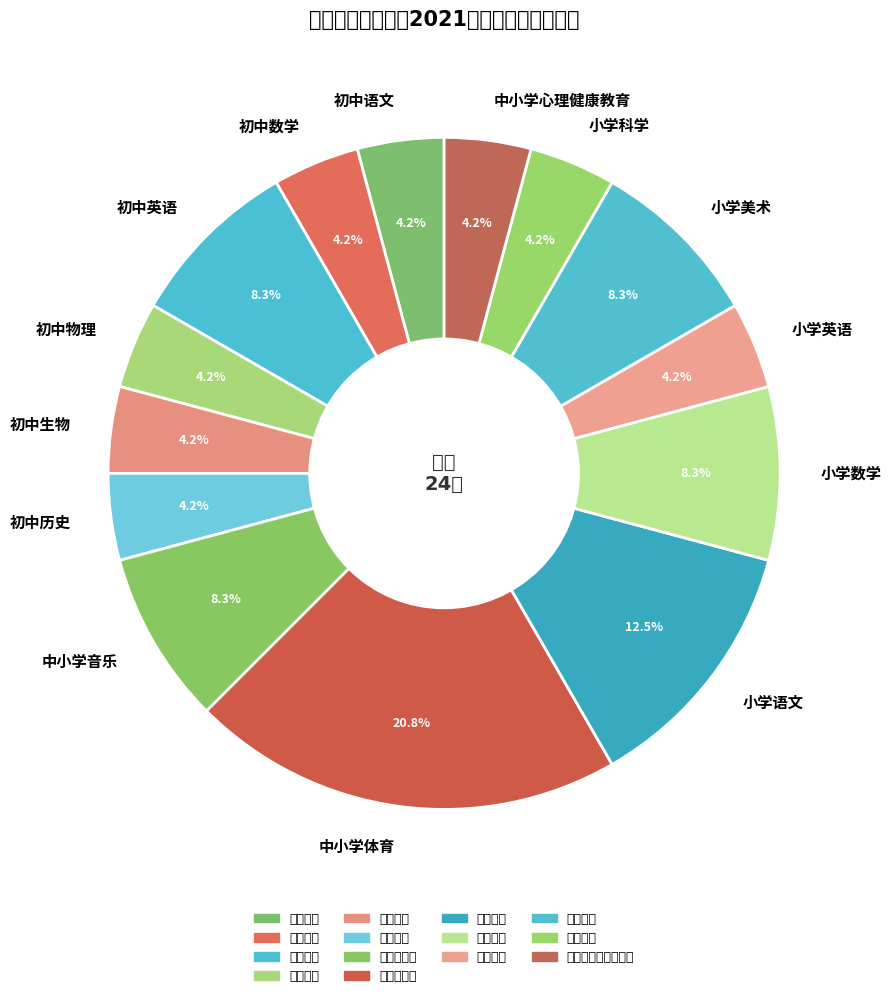

True or false: 小学英语 accounts for 4% of the total.

True